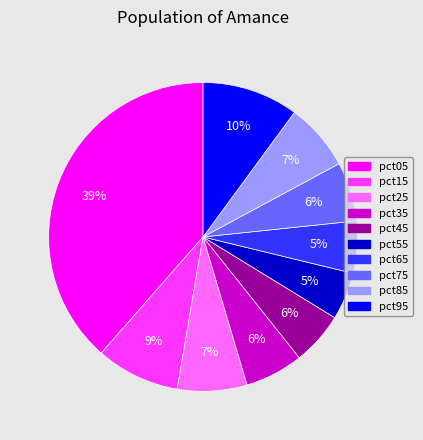

Which category has the biggest portion of the pie?

pct05